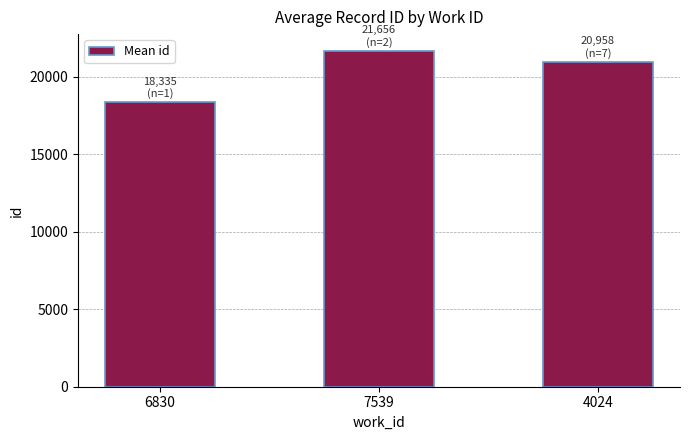

What is the label of the 1st bar from the left?

6830